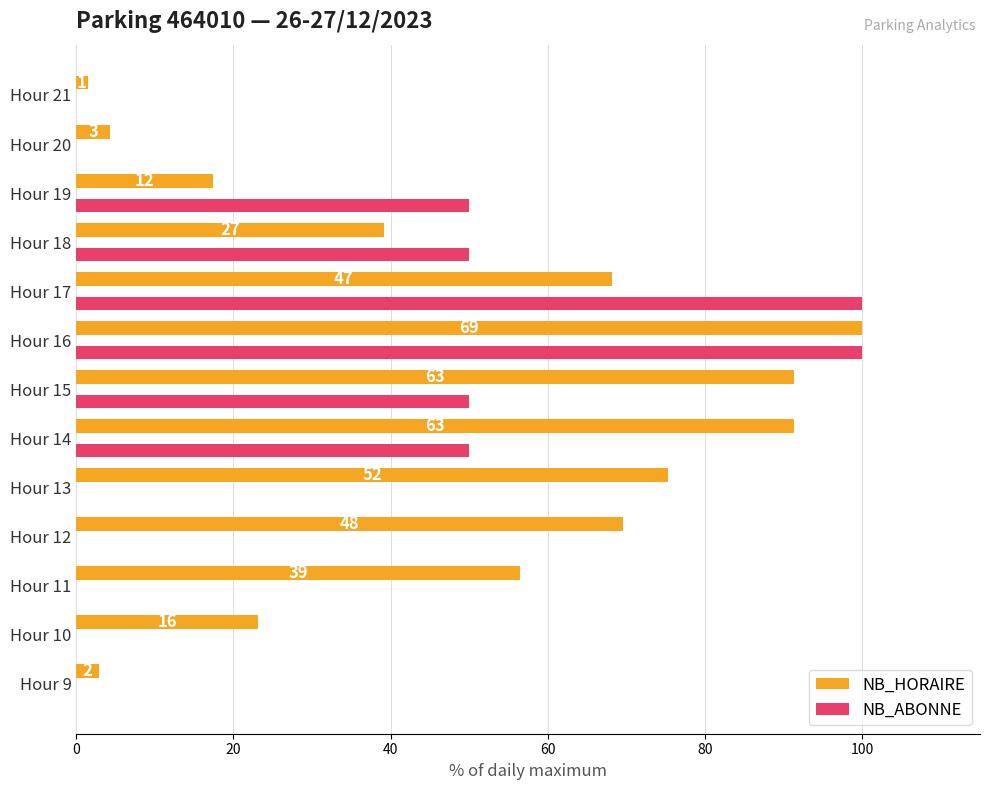

What are all the series names shown in the legend?

NB_HORAIRE, NB_ABONNE